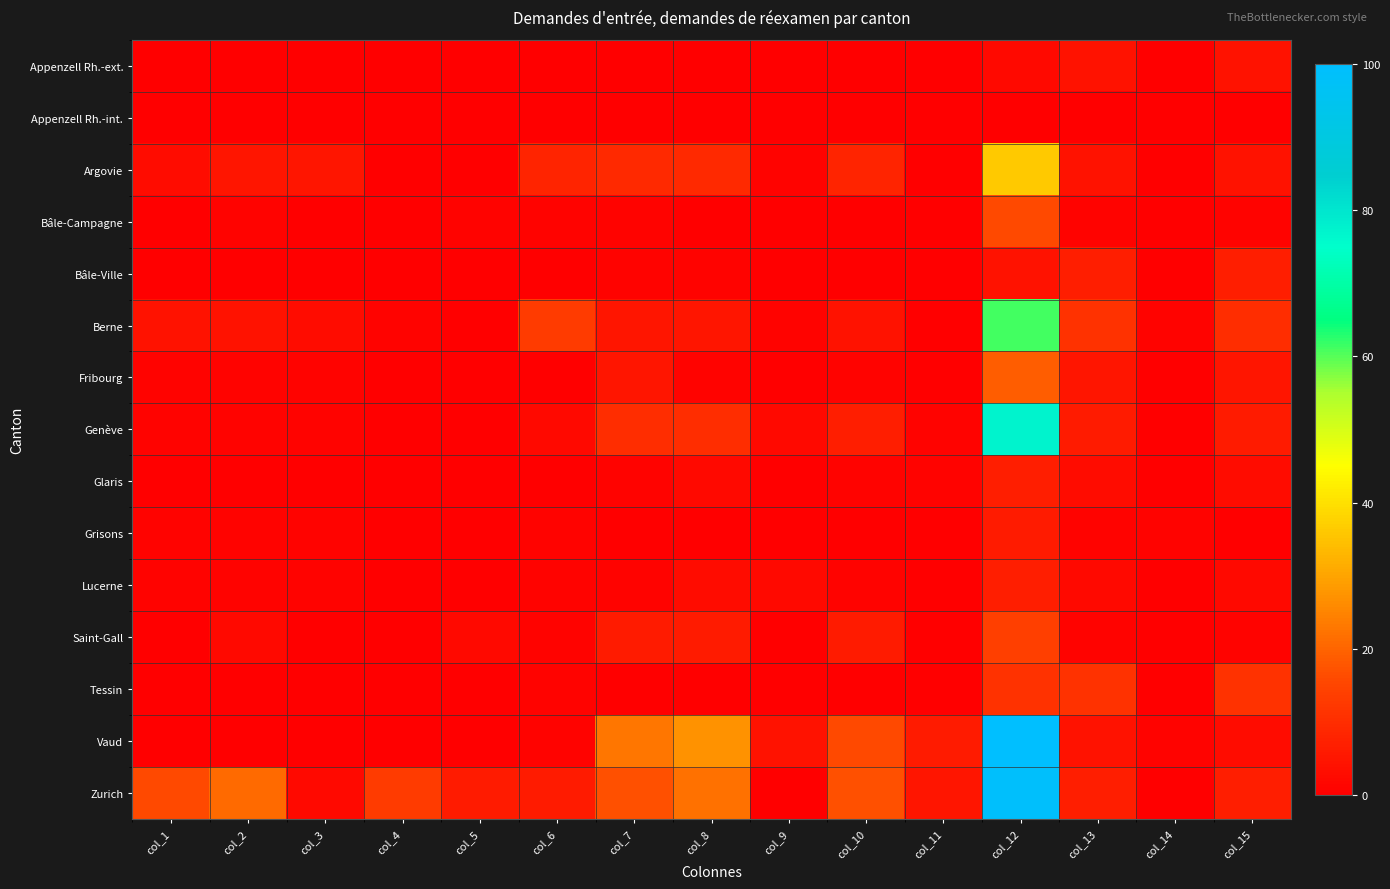

How many series are shown in this chart?

15